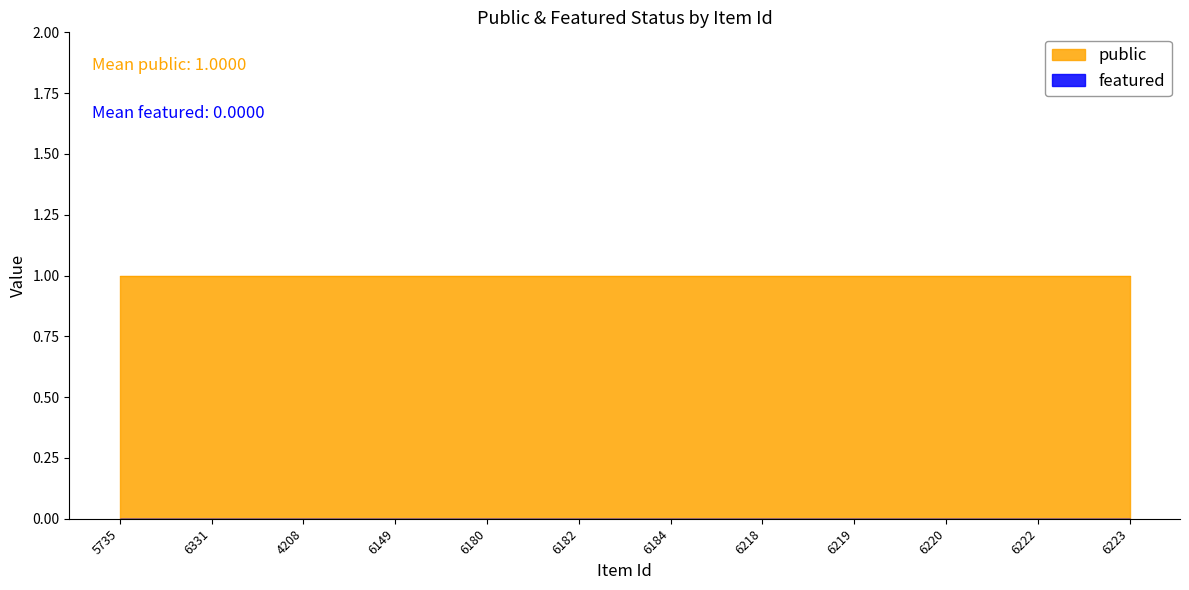

Which has a higher value, 6182 or 6149?

6182